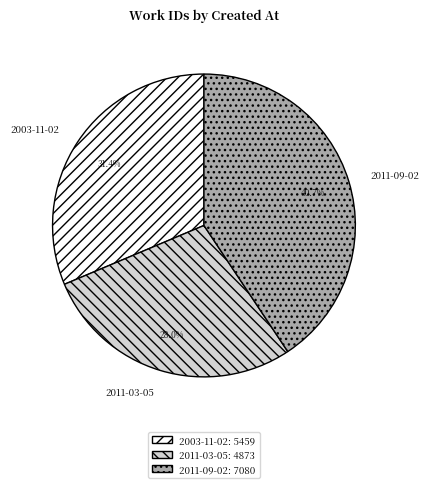

Does 2003-11-02 account for over 50% of the chart?

No